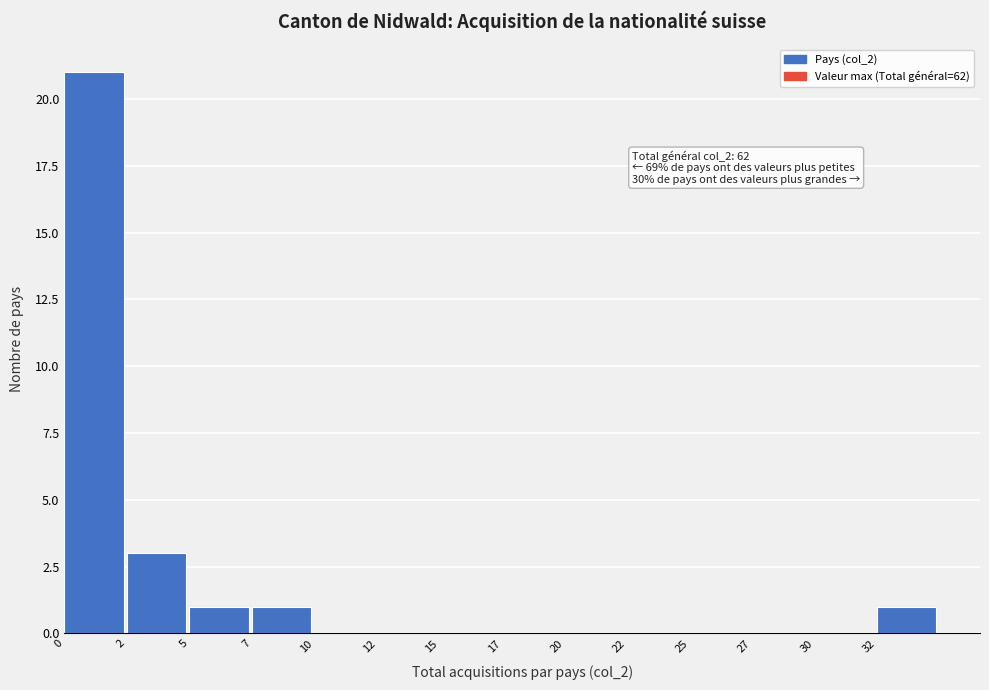

Reading right to left, transcribe all the data shown in this chart.

32=1	30=0	27=0	25=0	22=0	20=0	17=0	15=0	12=0	10=0	7=1	5=1	2=3	0=21